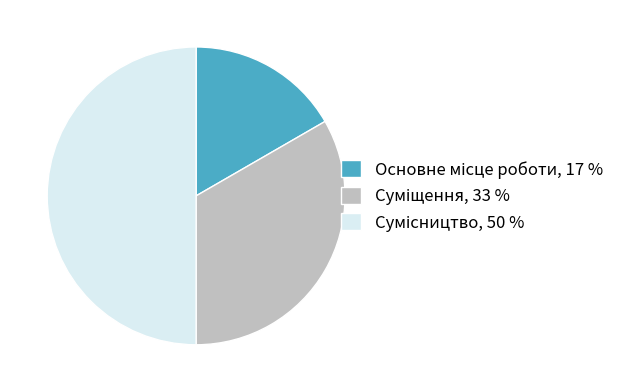

What is the change in value from Суміщення to Сумісництво?

+1